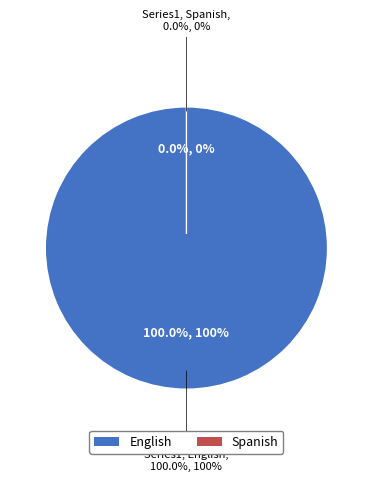

Is it true that Spanish is 12% of the pie?

False